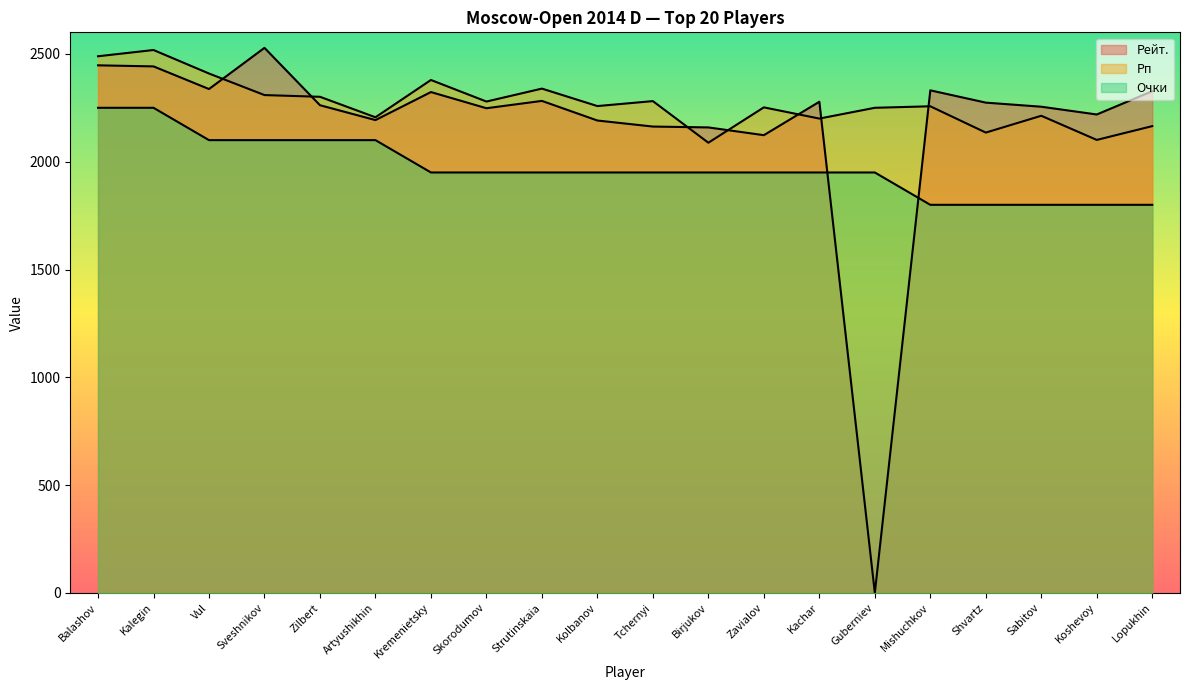

What is the maximum value shown in the chart?

2528